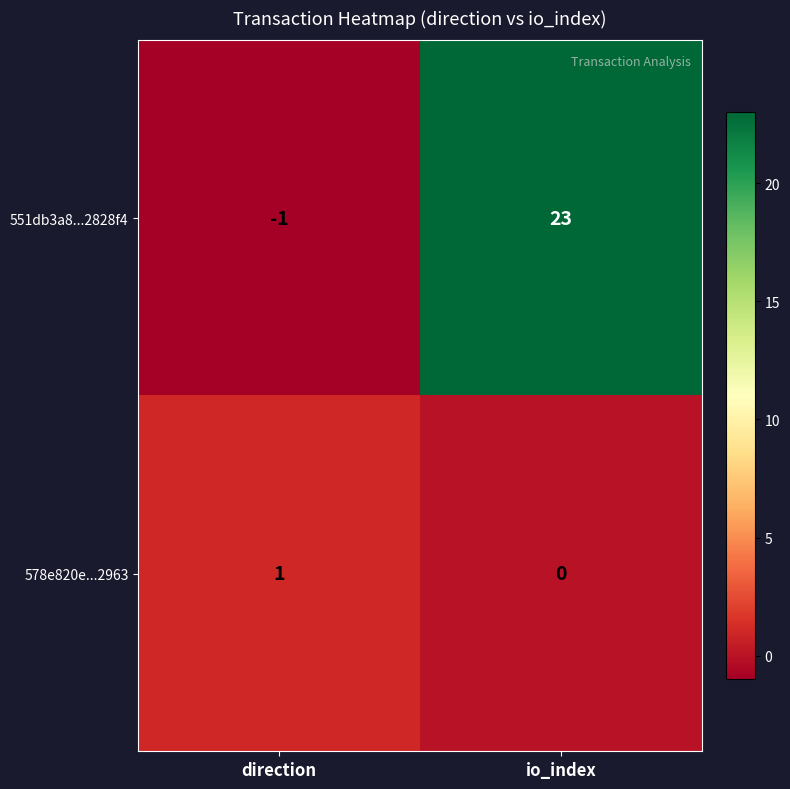

Is it true that 578e820e...2963 equals 0 at io_index?

True